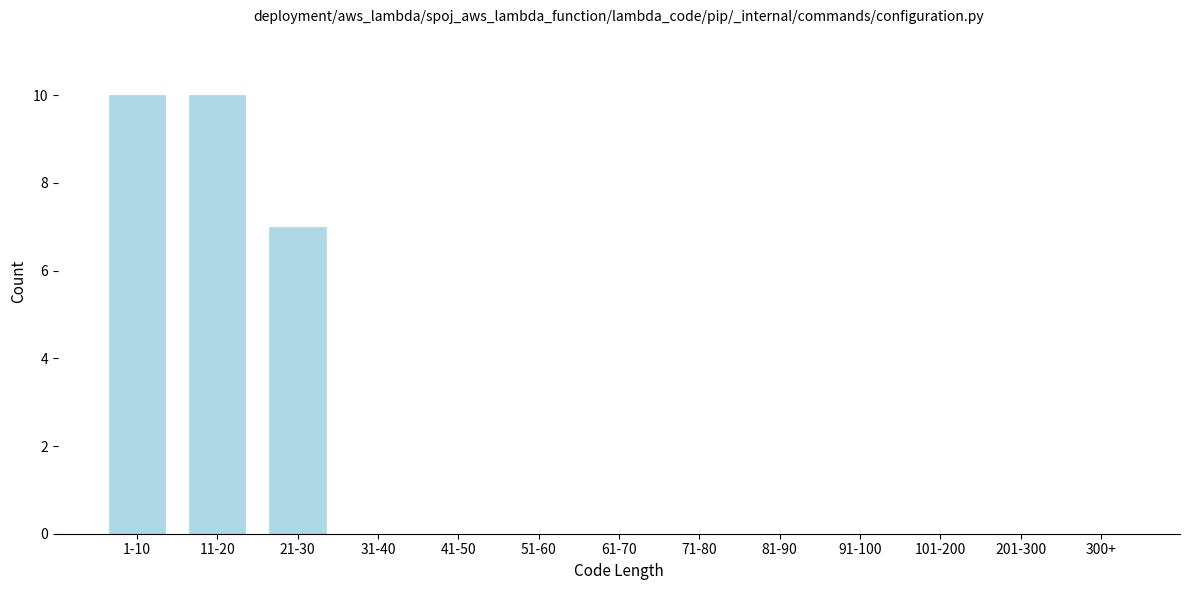

Reading left to right, list all the values displayed in this chart.

1-10=10	11-20=10	21-30=7	31-40=0	41-50=0	51-60=0	61-70=0	71-80=0	81-90=0	91-100=0	101-200=0	201-300=0	300+=0